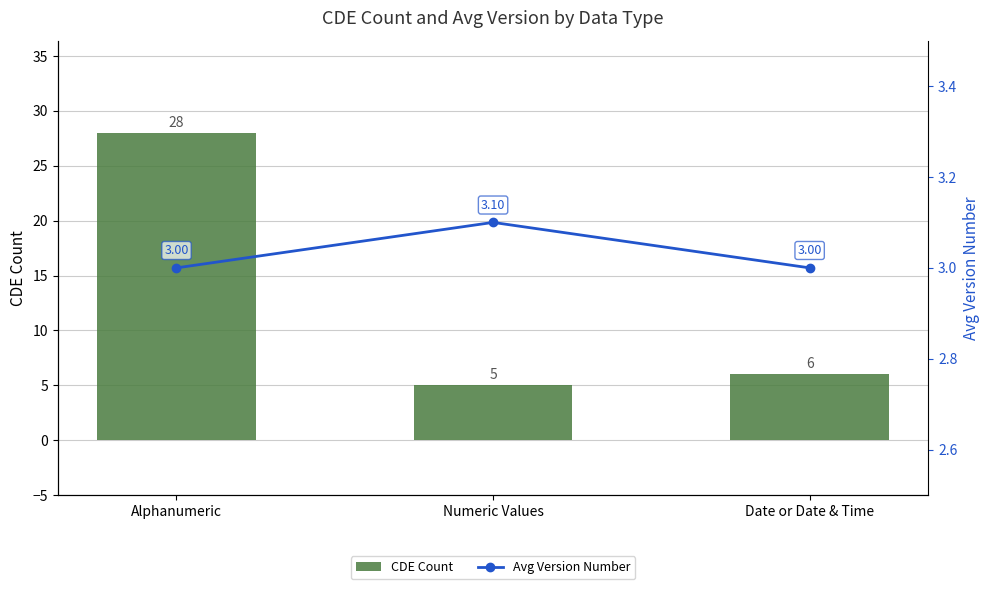

How many data points in Avg Version Number are above 3?

1